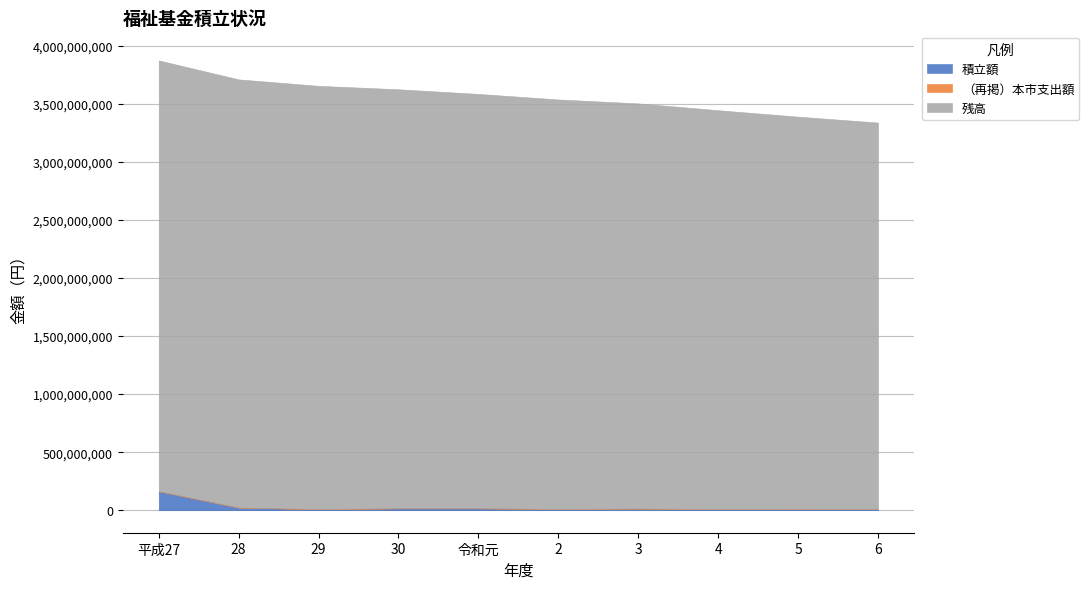

True or false: （再掲）本市支出額 and 積立額 intersect in this chart.

False